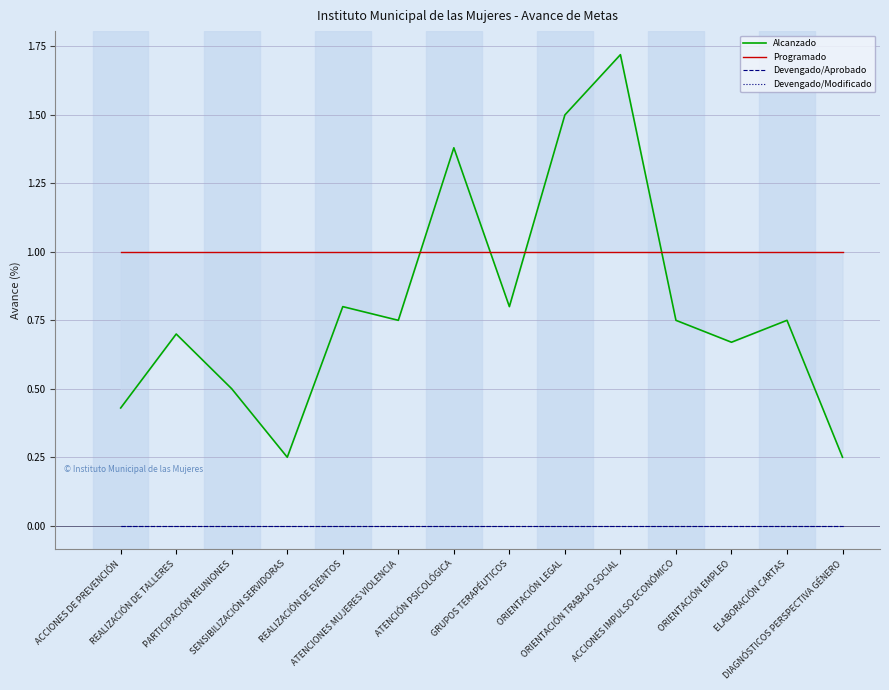

Read the Alcanzado value at ATENCIÓN PSICOLÓGICA.

1.4